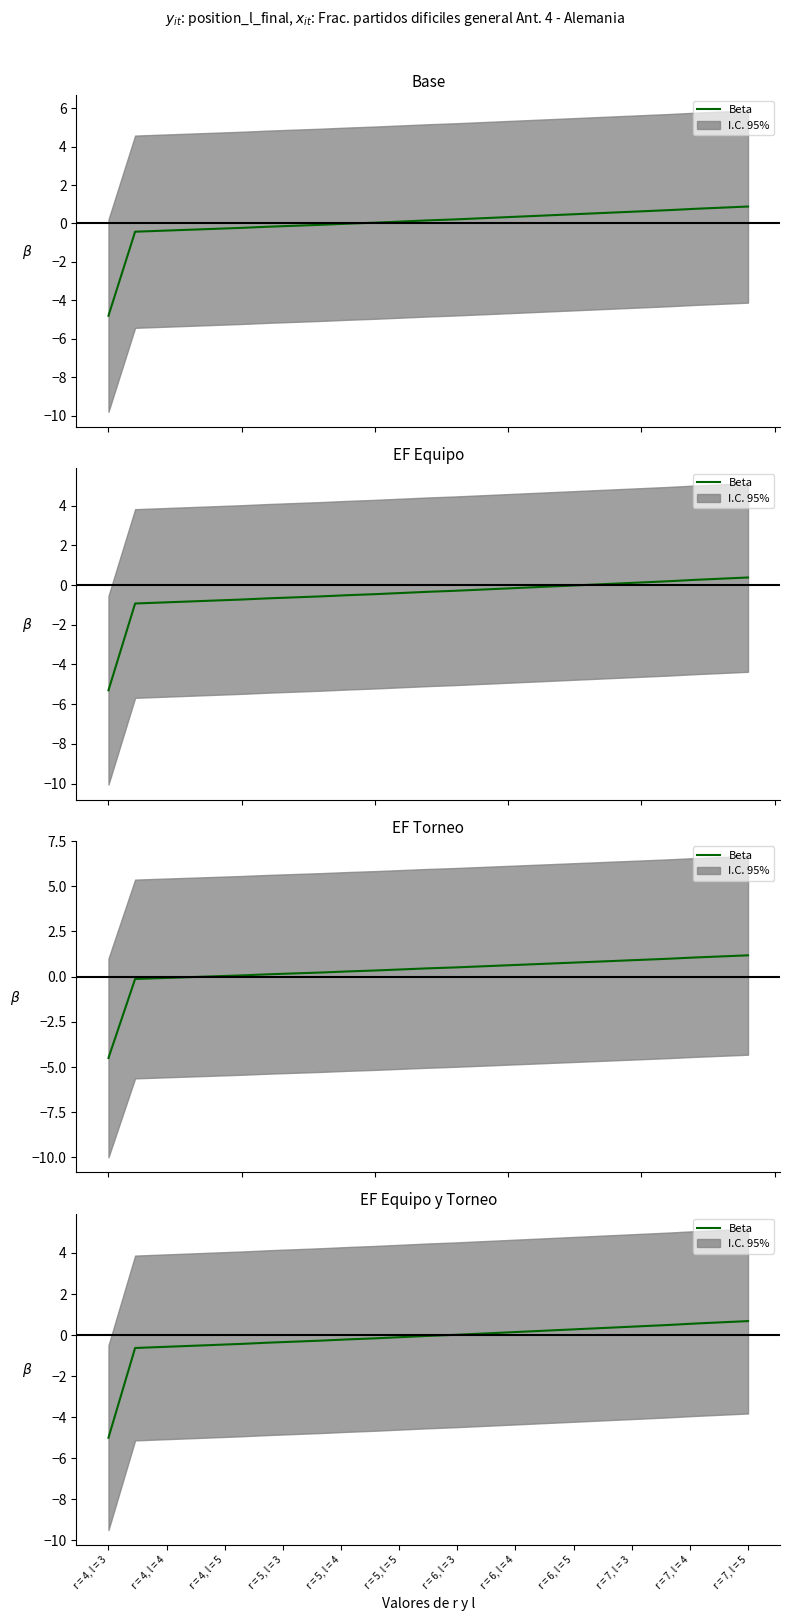

Does the chart display data point markers on the line(s)?

No